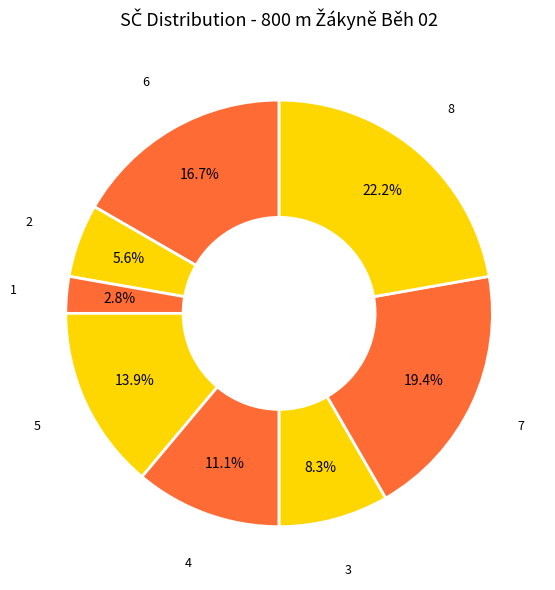

Count the number of slices in the pie.

8